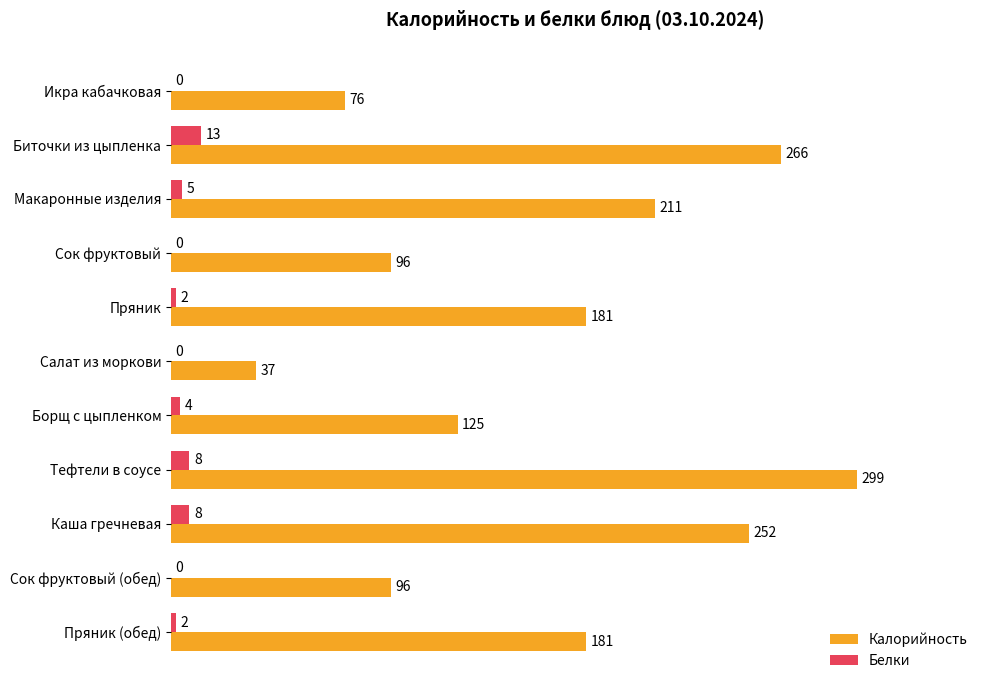

True or false: Калорийность has a value of 181 at Пряник.

True